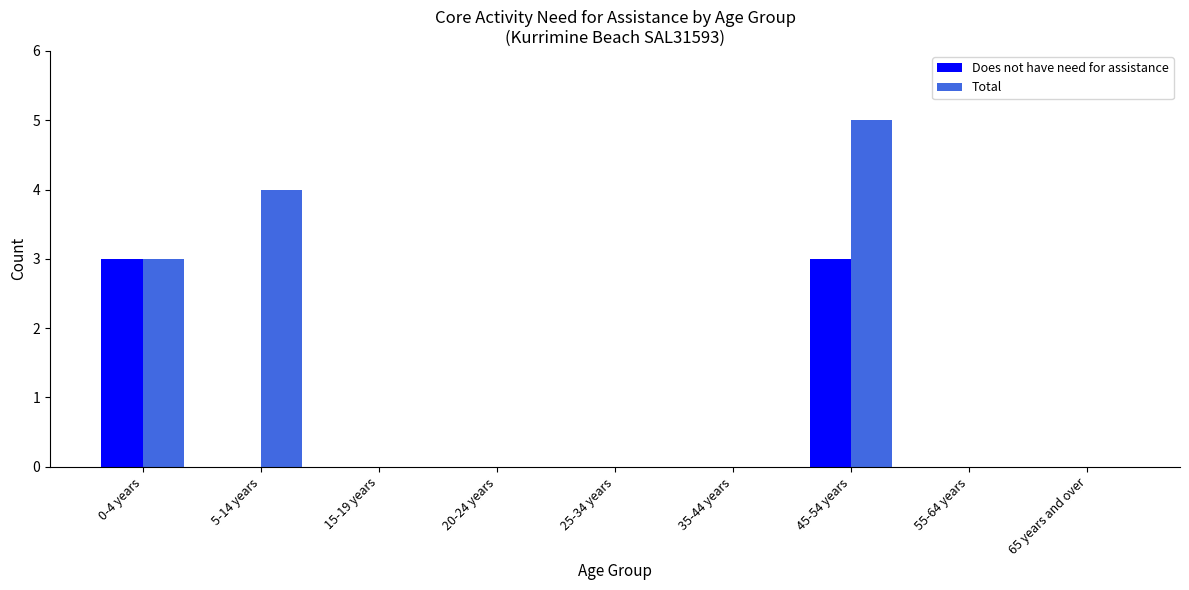

True or false: Total has a value of 0 at 25-34 years.

True